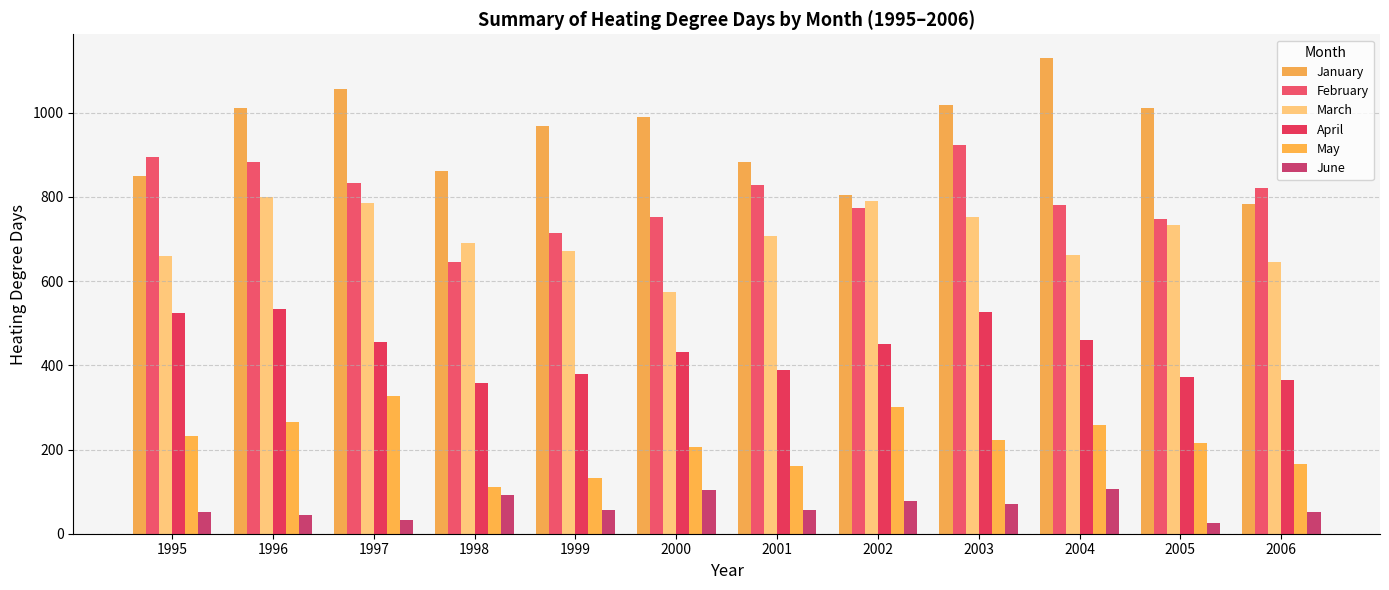

What is the difference between the maximum and second lowest values in the April series?

169.0